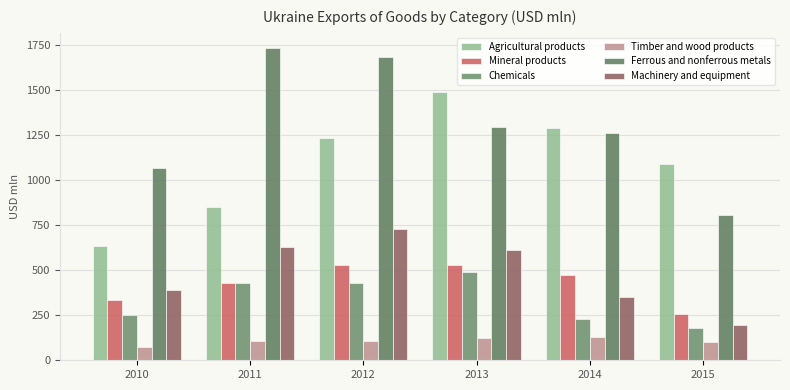

How many series are shown in this chart?

6